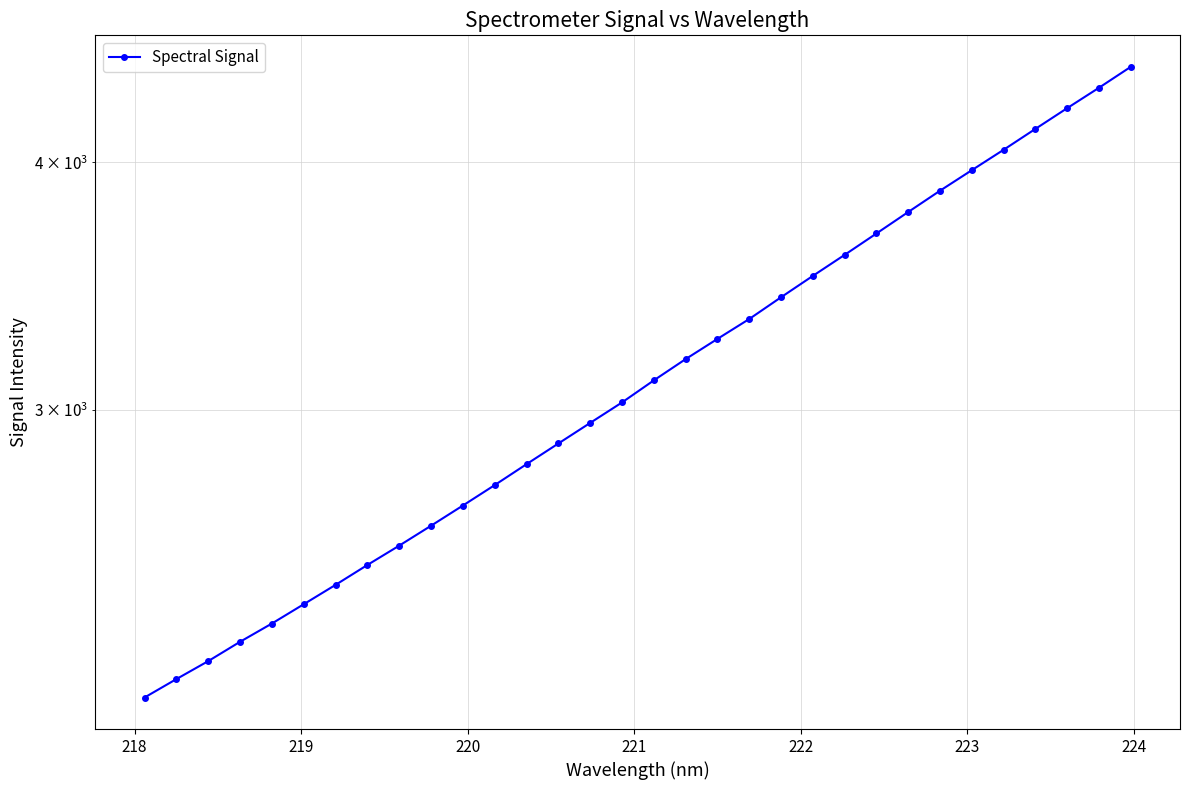

What is the greatest value displayed?

4469.0